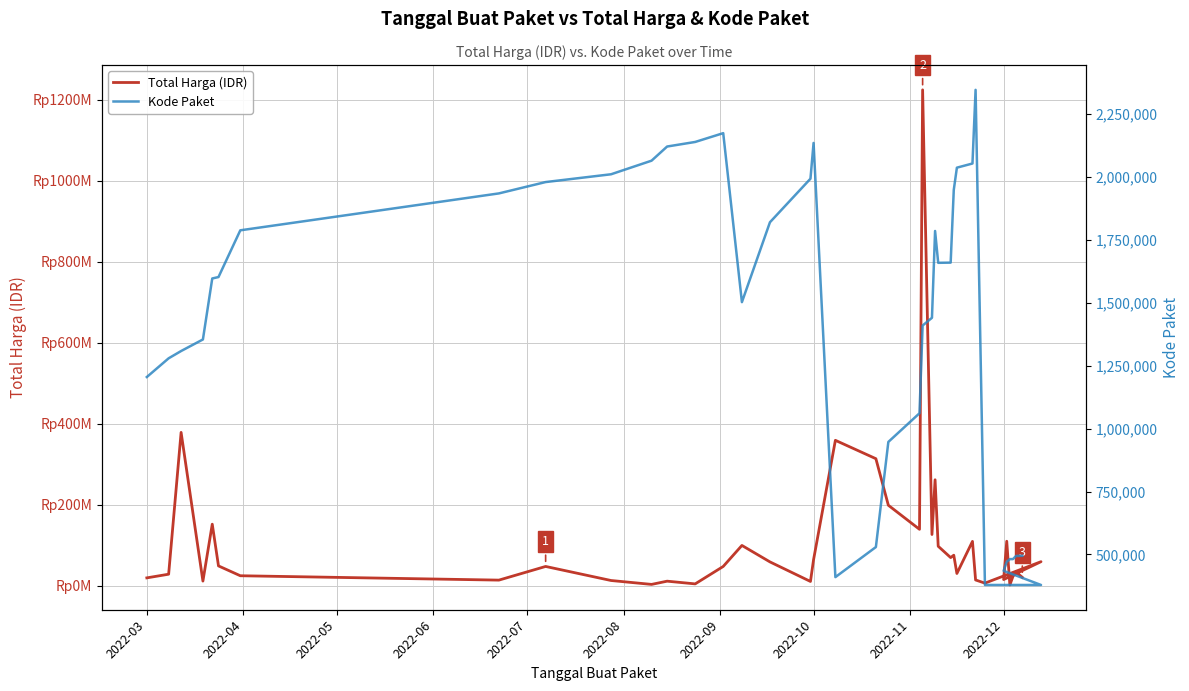

In Total Harga (IDR), how many points are lower than both neighbors (excluding endpoints)?

12